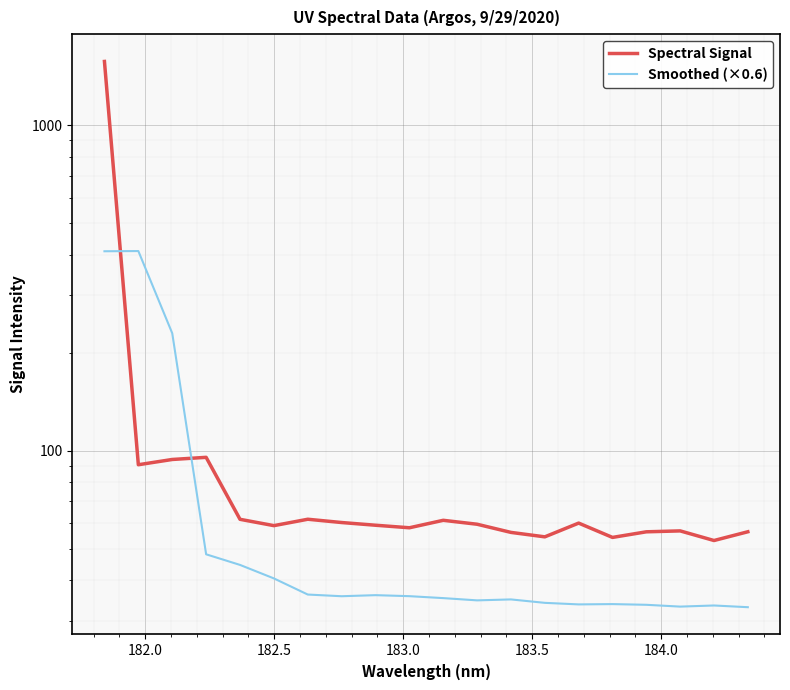

What is the sum of all Spectral Signal values?

2778.3